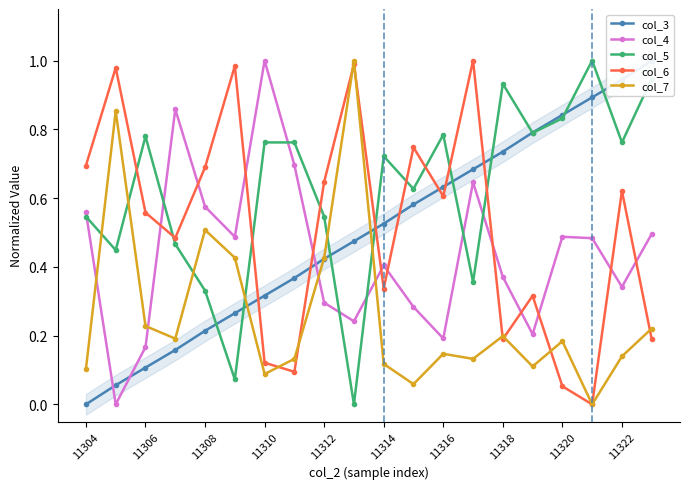

Which series ends up on top after the final intersection of col_5 and col_6?

col_5